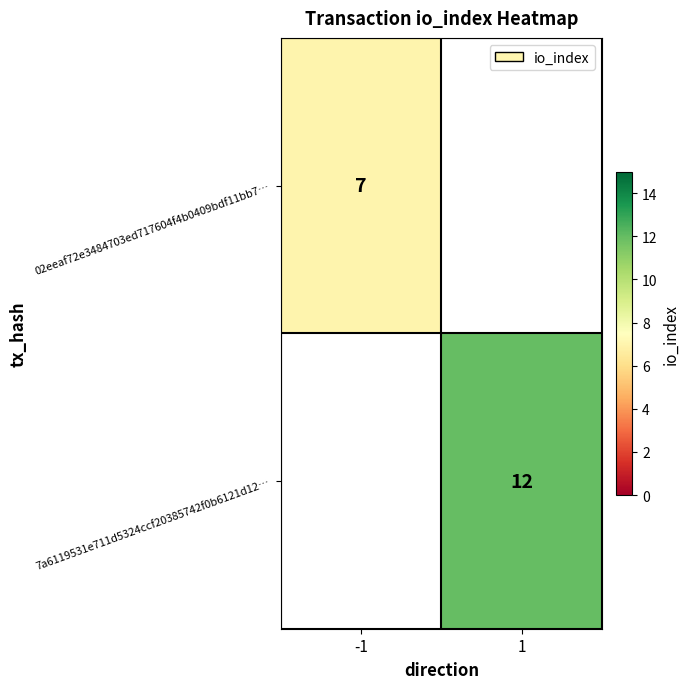

The value of 7a6119531e711d5324ccf20385742f0b6121d12… at 1 is 20.1. True or false?

False